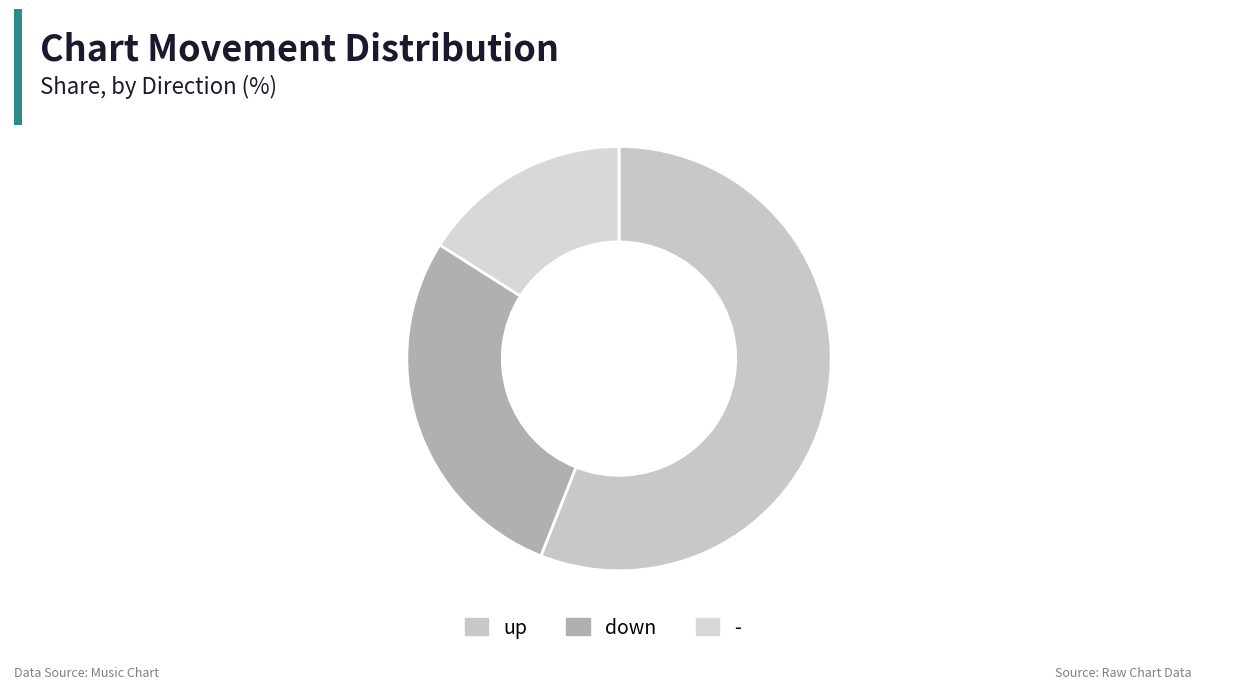

What is the change in value from down to -?

-12